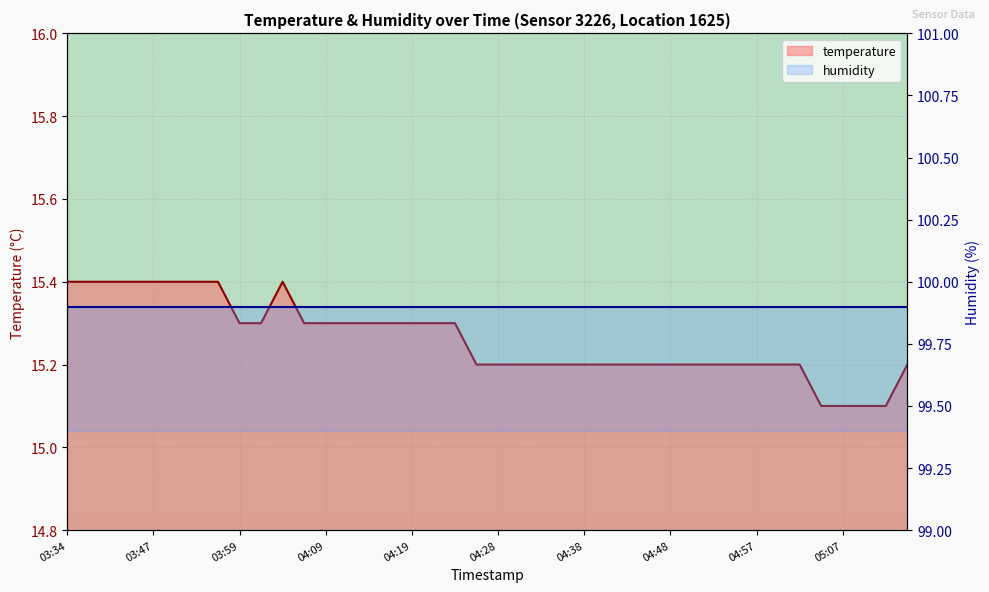

Is it true that the value at 04:14 is 15.3?

True